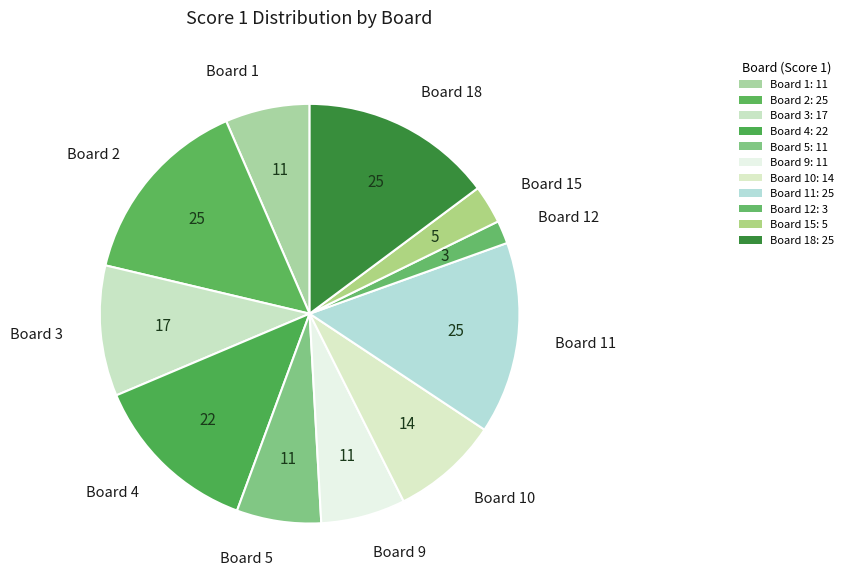

How many slices are in this pie chart?

11